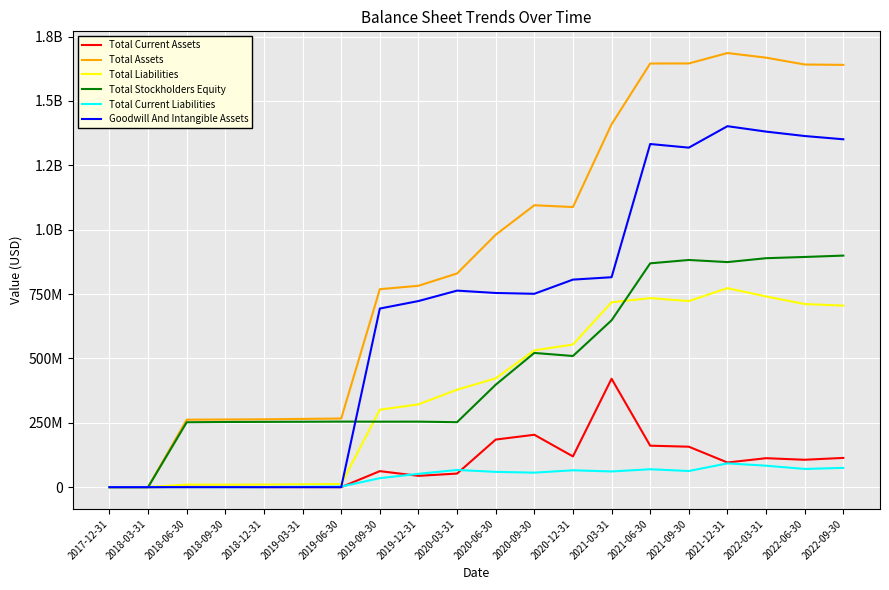

Which series has the largest range (max minus min)?

Total Assets